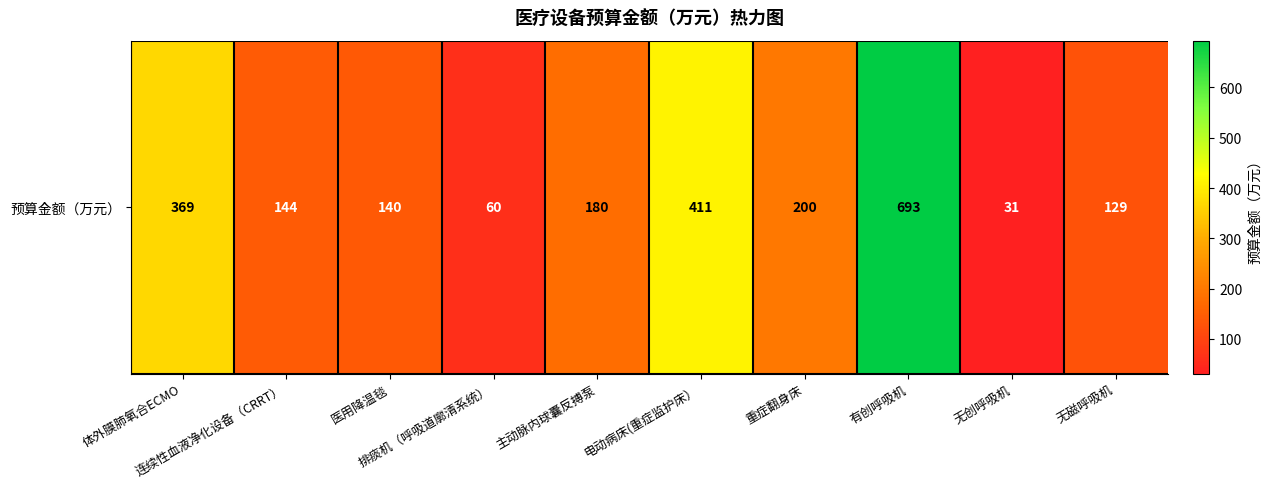

What is the greatest value displayed?

693